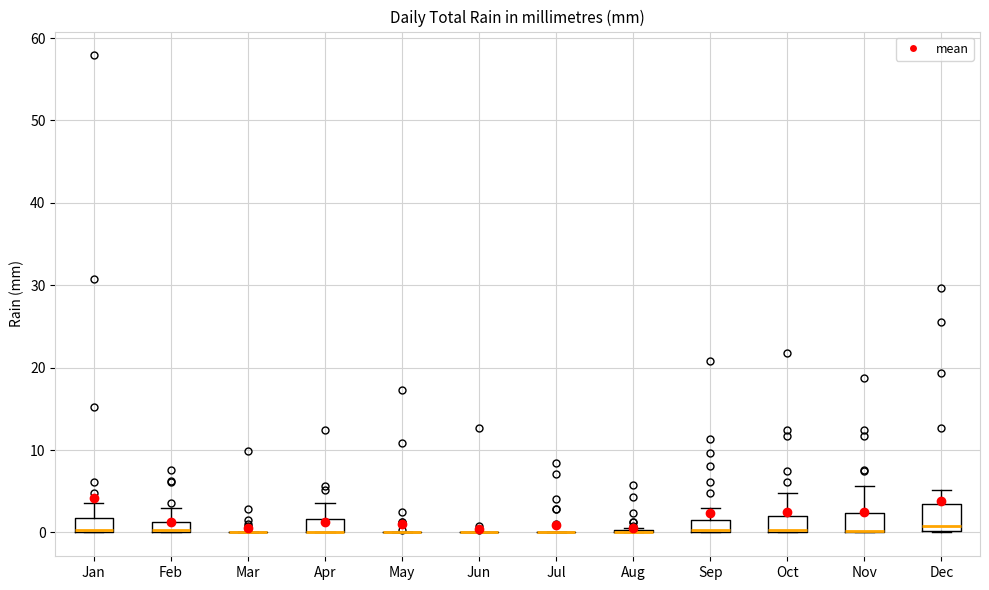

Where is the lower edge of the box for Jan on the y-axis? The values are not printed on the chart, so give them approximately, as read against the axis.

0